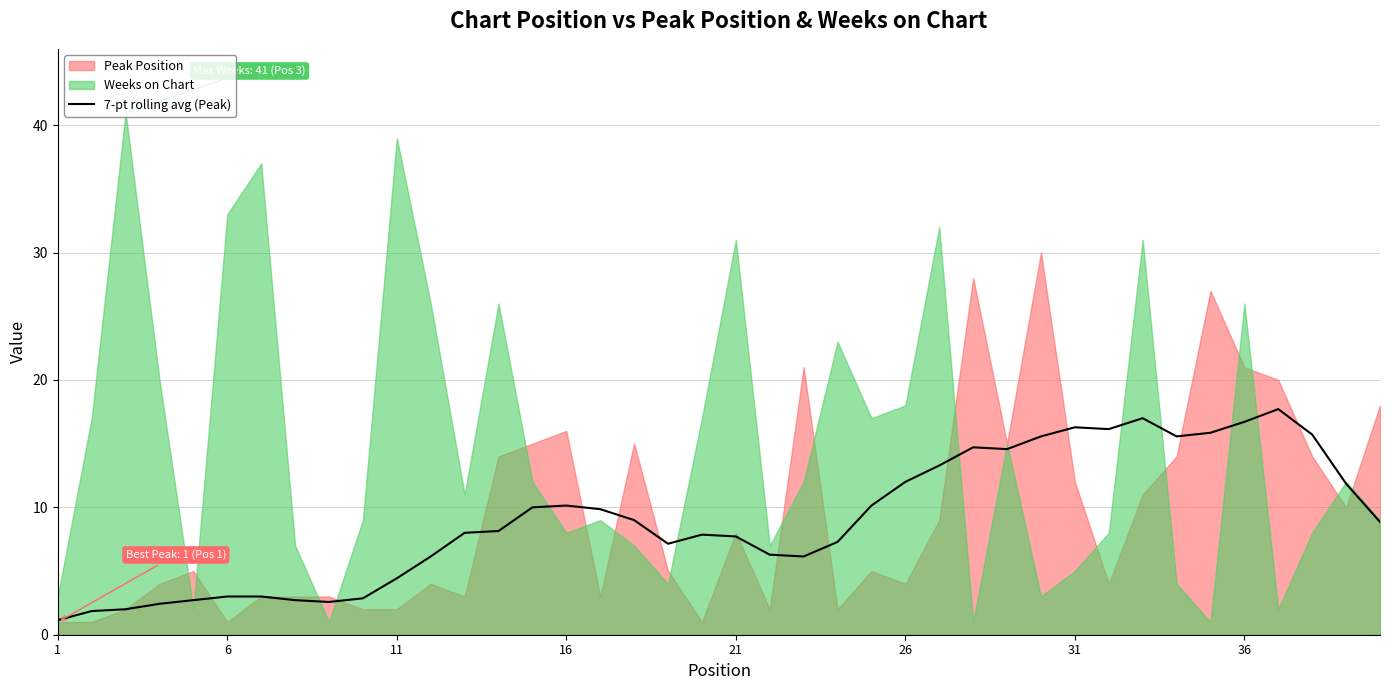

What is the value of the 21st point from the left?

7.7